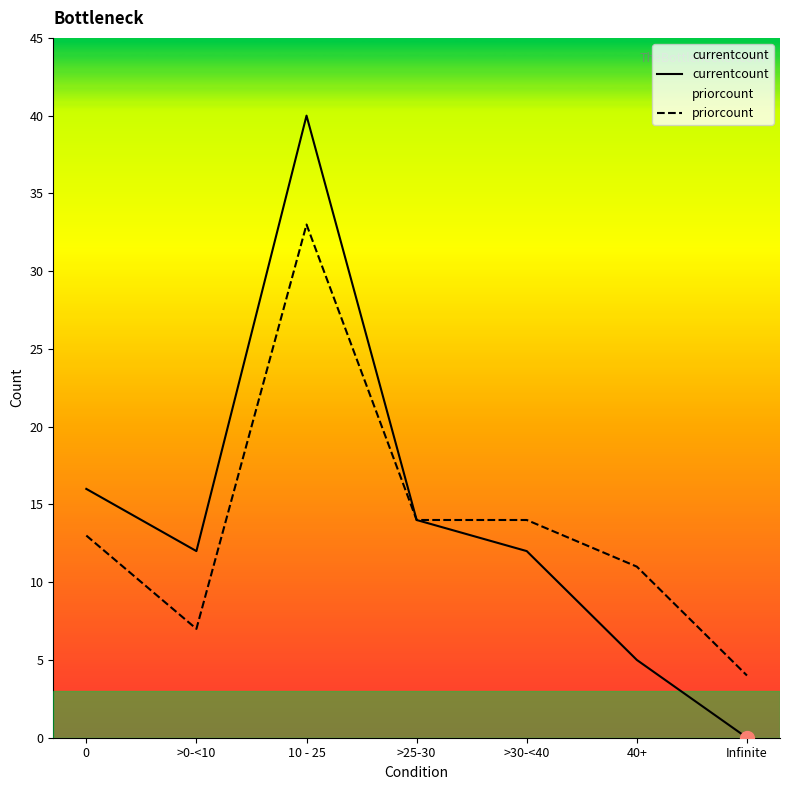

What position from the left is >30-<40?

5